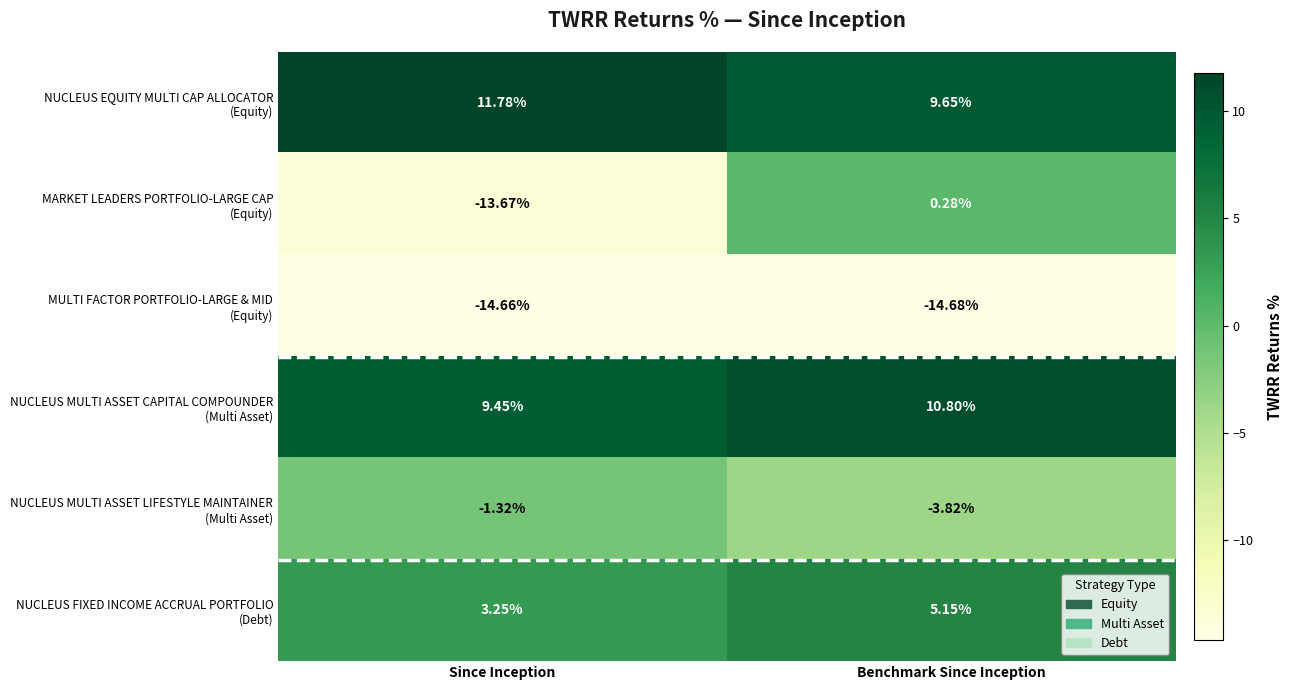

Count the number of categories in the chart.

2